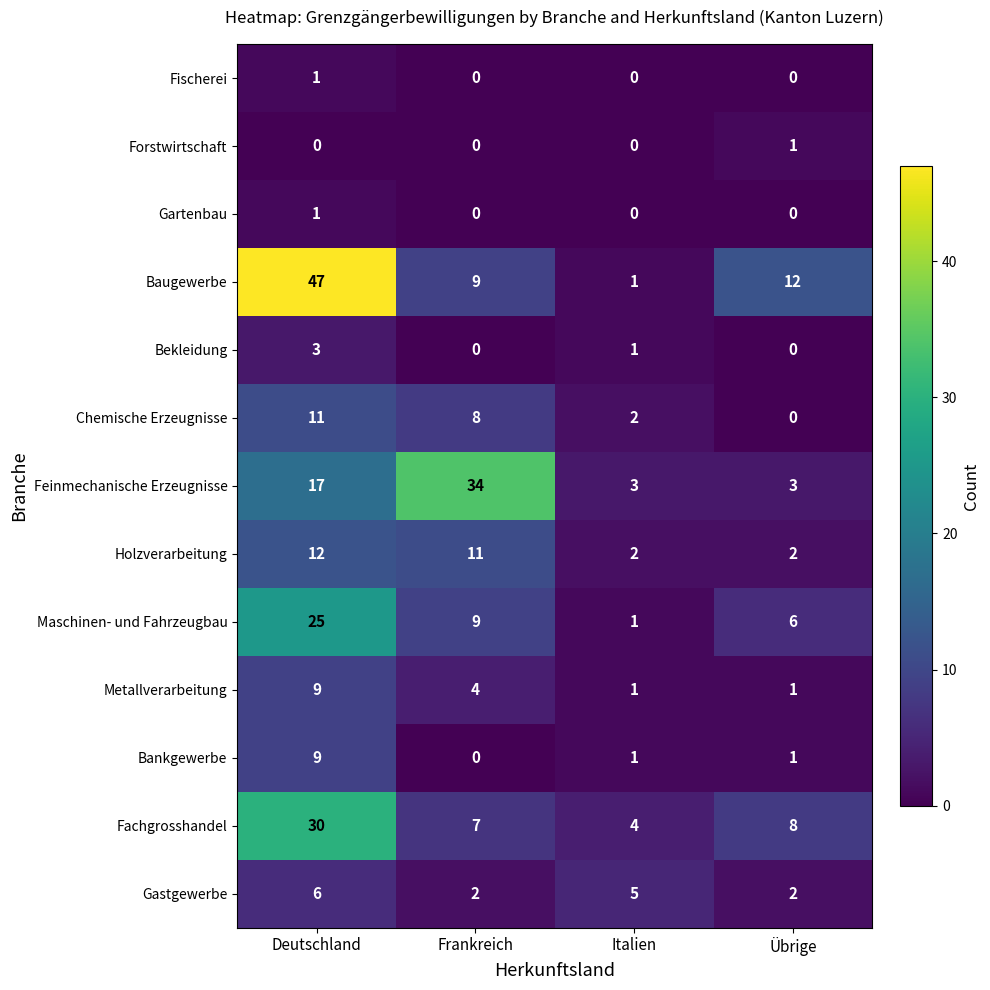

At which label is Fachgrosshandel closest to 17?

Übrige